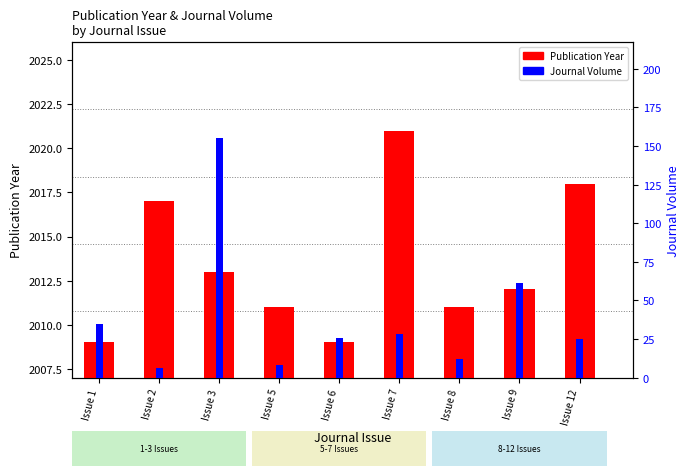

At which category is the sum across all series the highest?

Issue 3